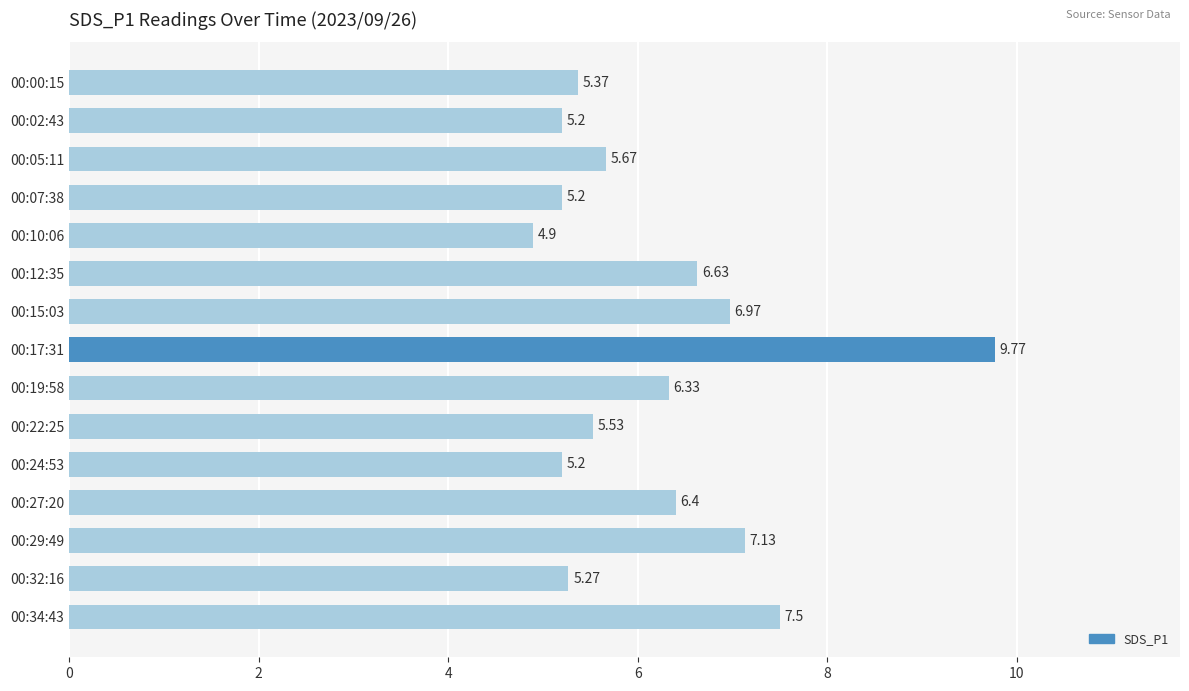

Between 00:12:35 and 00:22:25, which is larger?

00:12:35